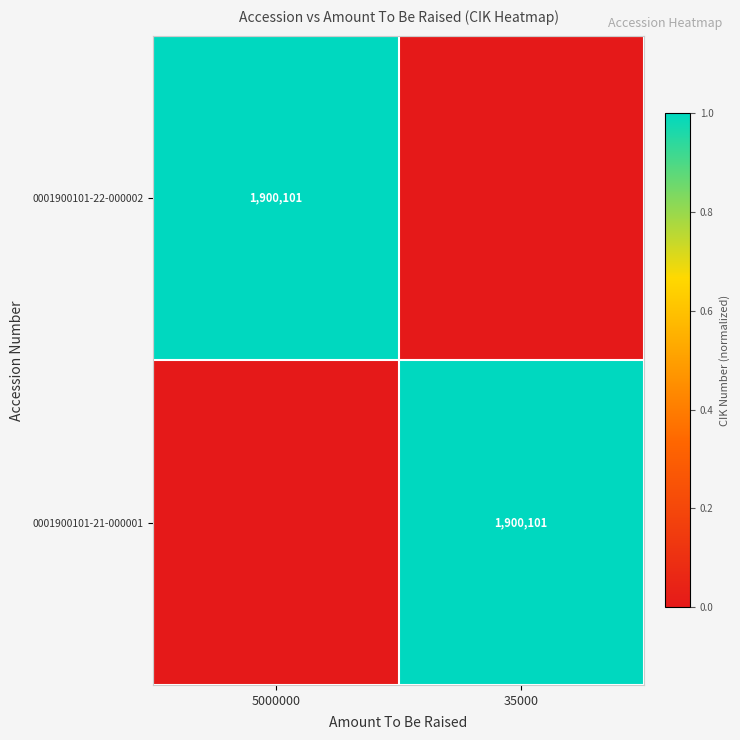

How many series are shown in this chart?

2